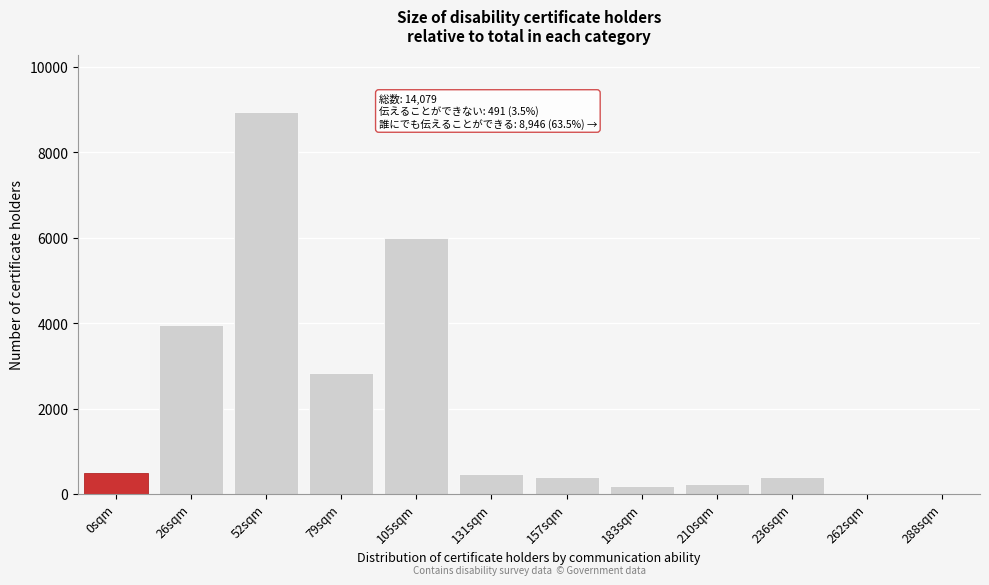

What is the change in value from 131sqm to 210sqm?

-240